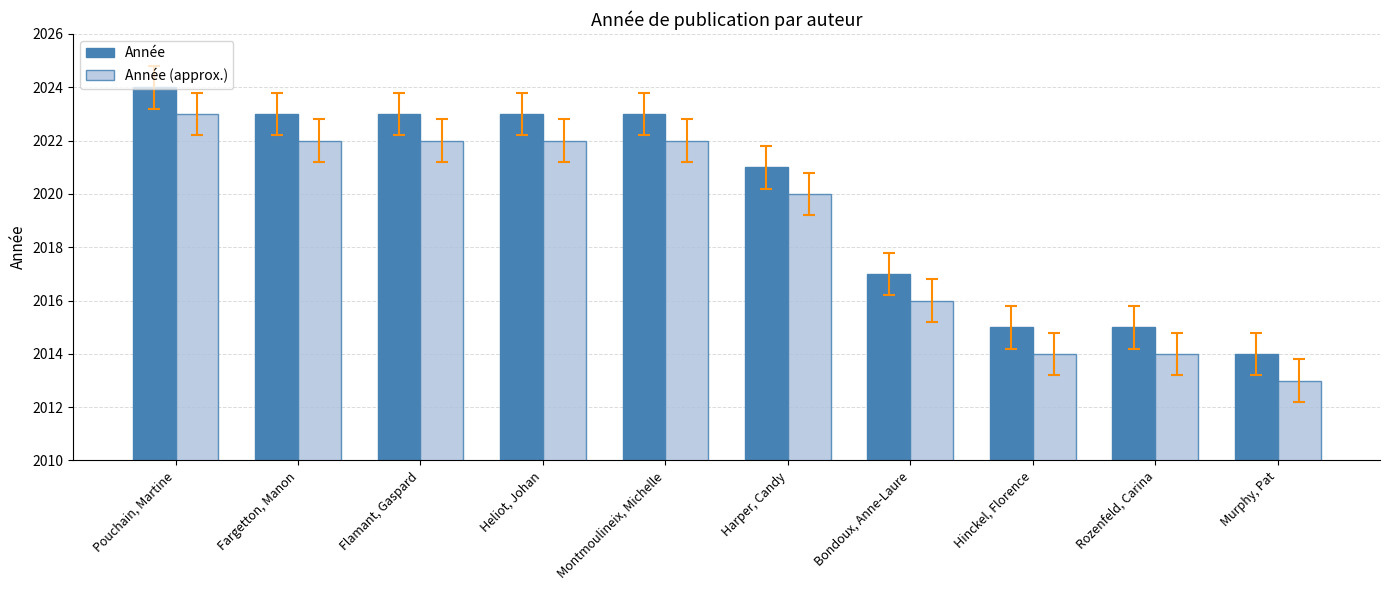

What is the highest value of the Année (approx.) series?

2023